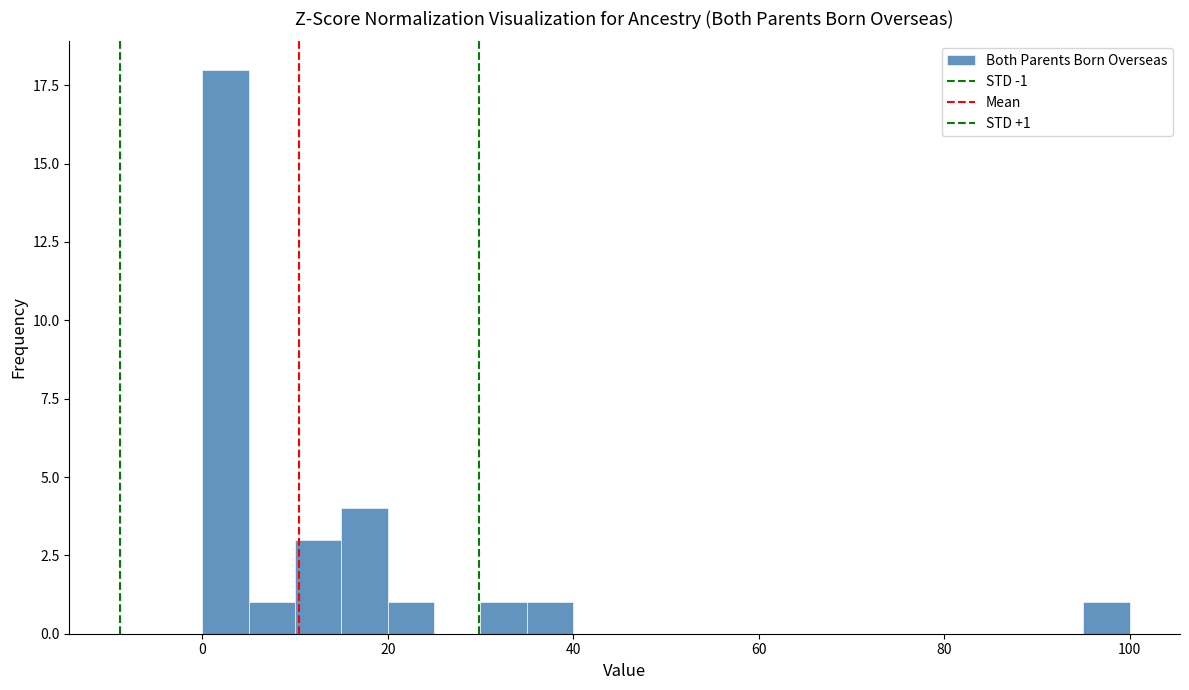

Around what value on the x-axis is the tallest bar? Give the approximate position of its centre, as read against the axis.

2